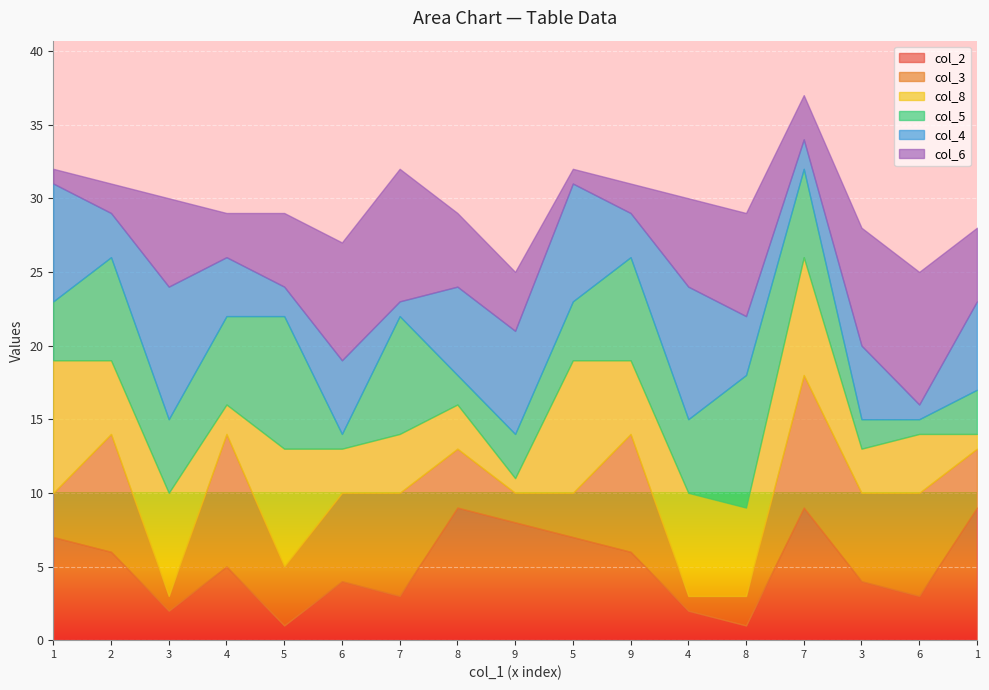

Which has a higher value, 4 or 1?

1